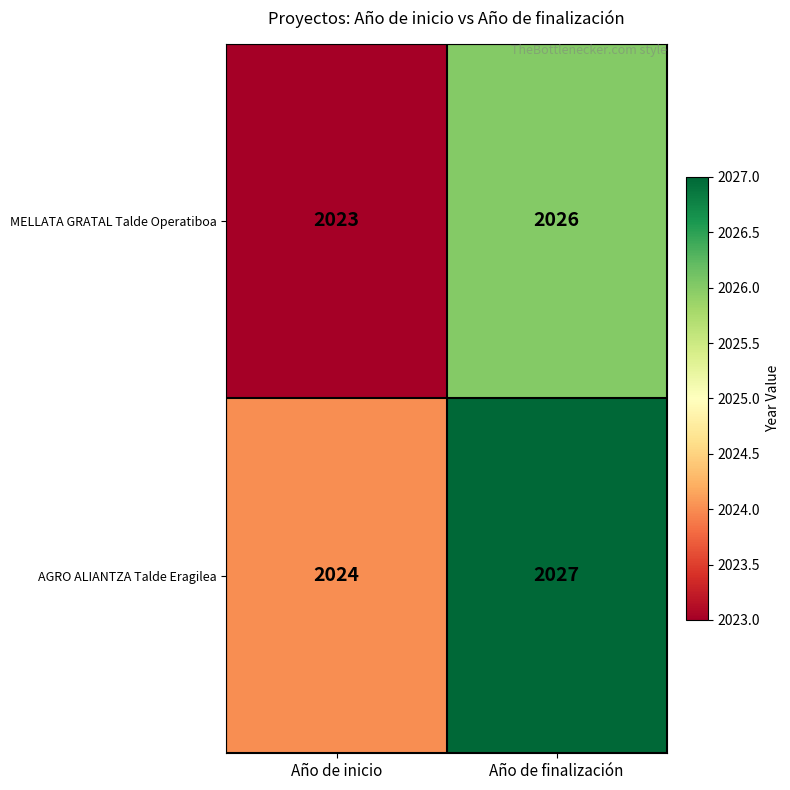

List the series in order of their peak value, highest first.

AGRO ALIANTZA Talde Eragilea, MELLATA GRATAL Talde Operatiboa